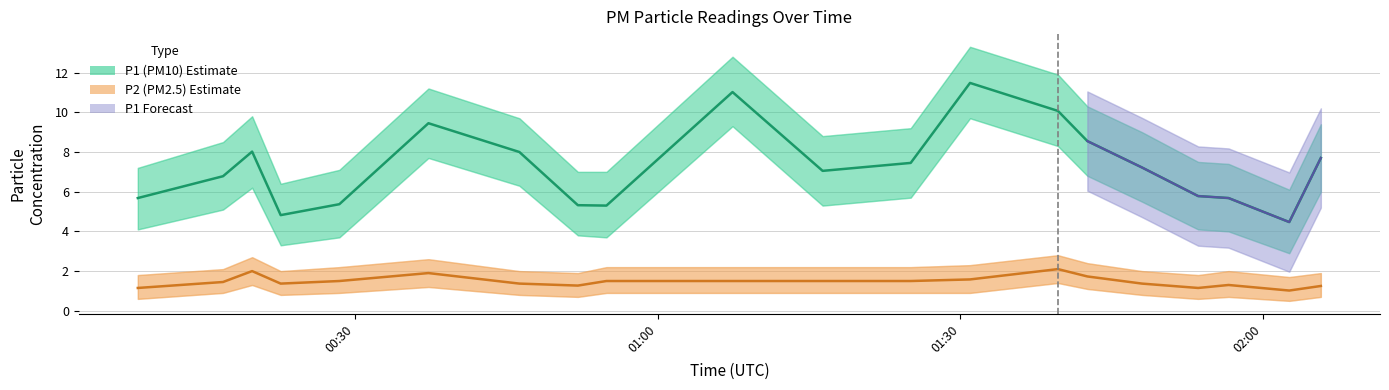

In P1_lower, how many points are lower than both neighbors (excluding endpoints)?

4